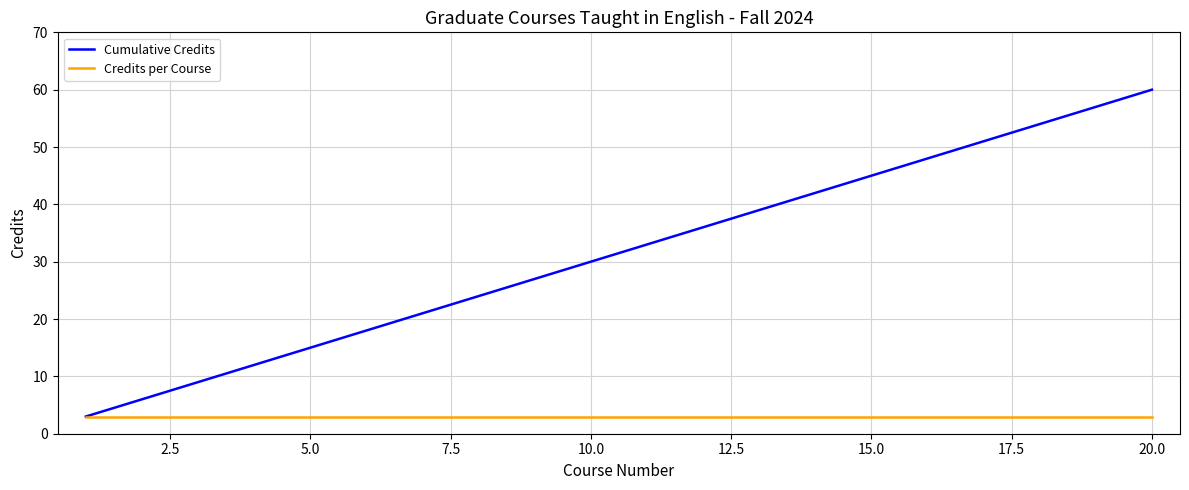

Which series has the largest total across all categories?

Cumulative Credits